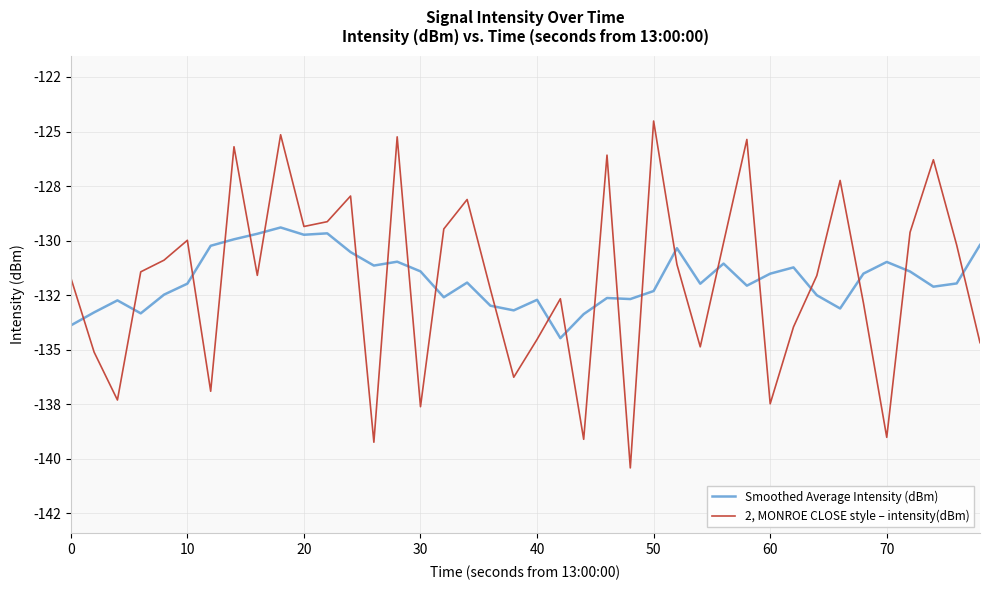

Does the chart have visible grid lines?

Yes